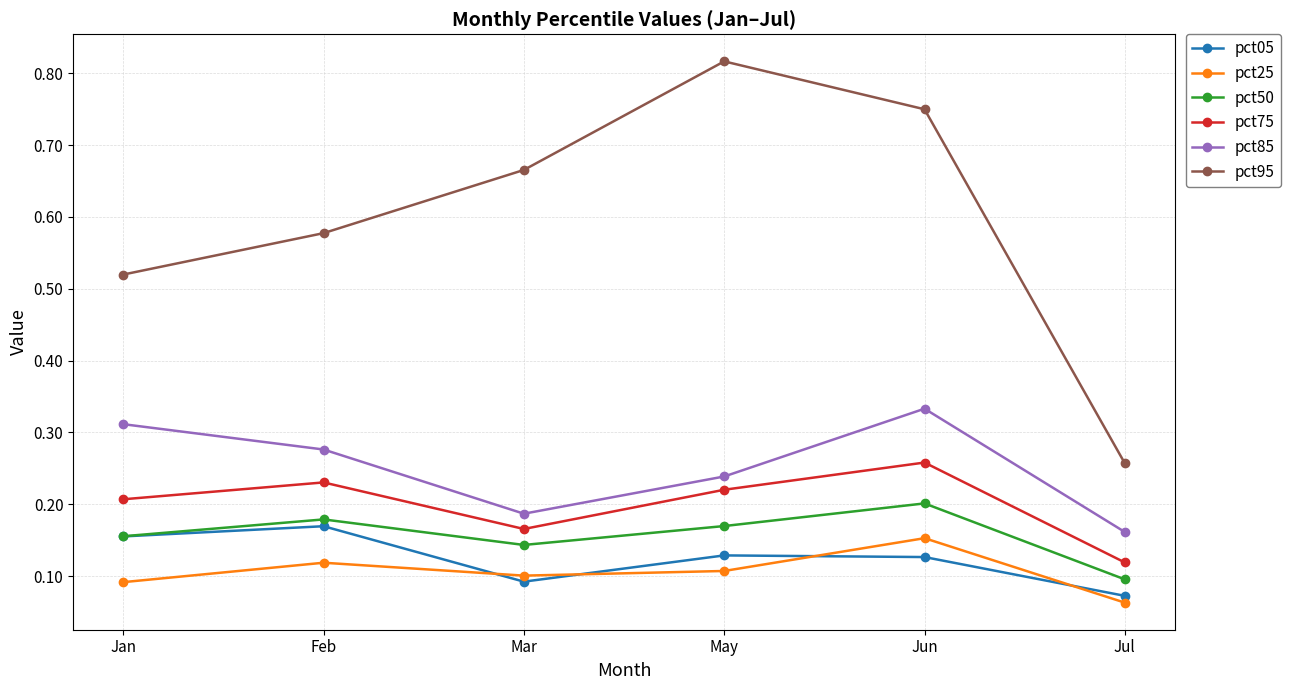

Where is pct05 nearest to the value 0?

Jul